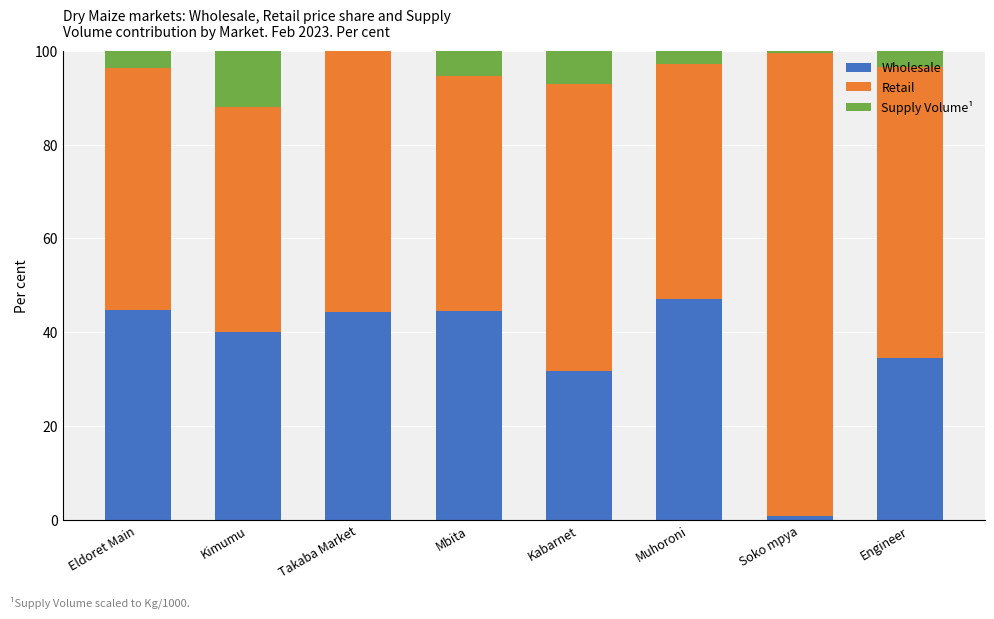

The value of Wholesale at Mbita is 44.5. True or false?

True